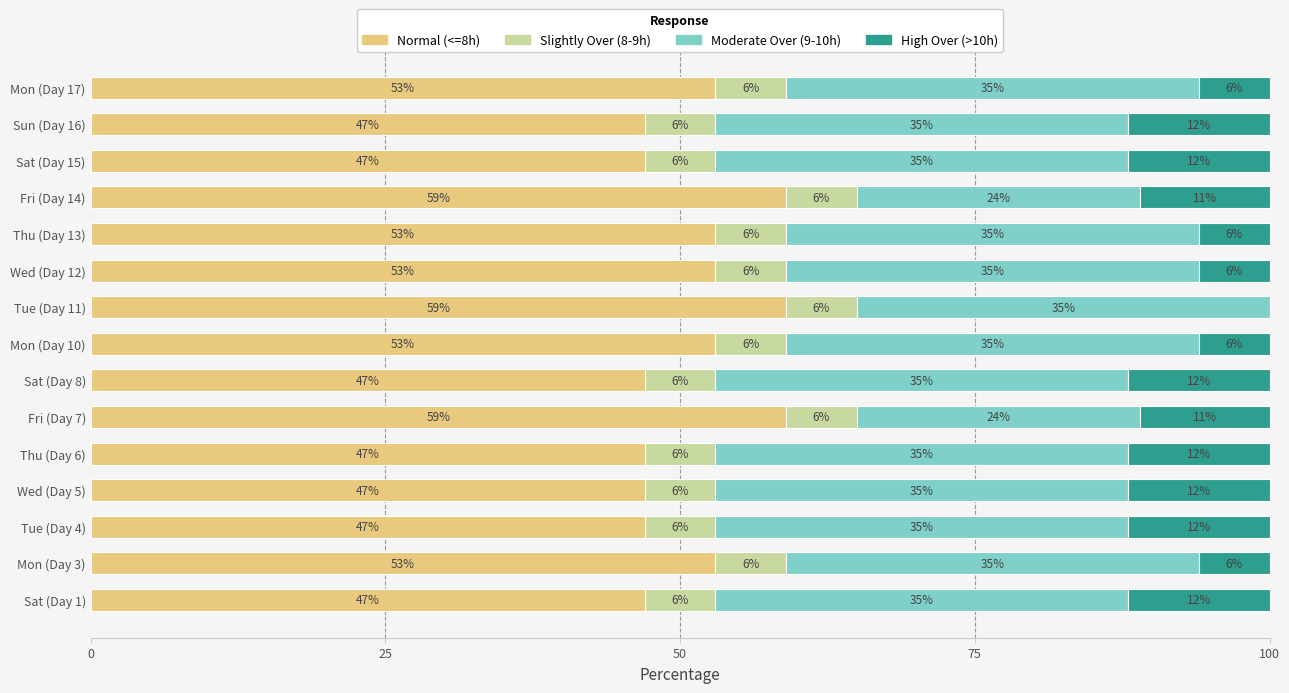

What is the sum of the Normal (<=8h) values at Thu (Day 13) and Tue (Day 11)?

112